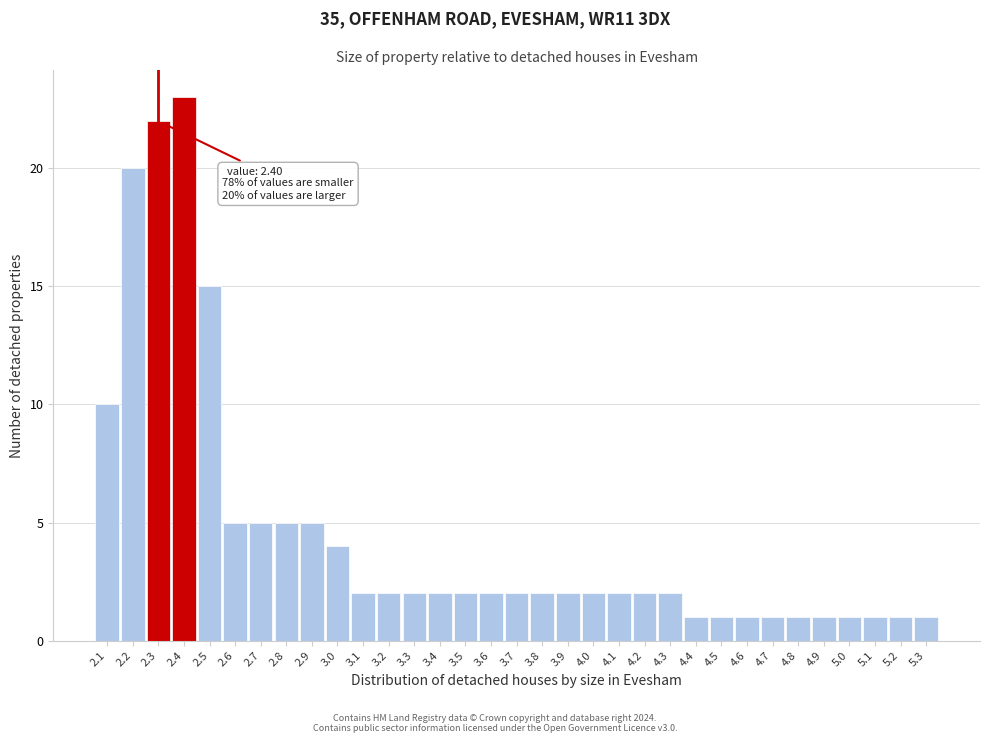

At which label is the value closest to 12?

2.1